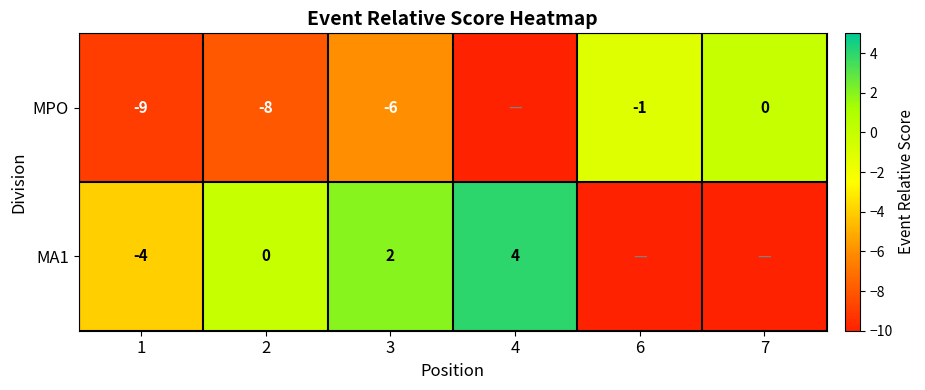

Which series has the largest range (max minus min)?

MPO